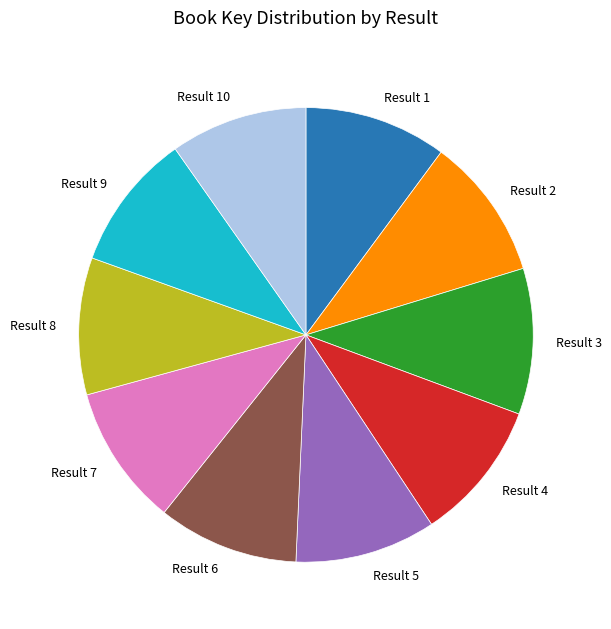

How many slices are in this pie chart?

10